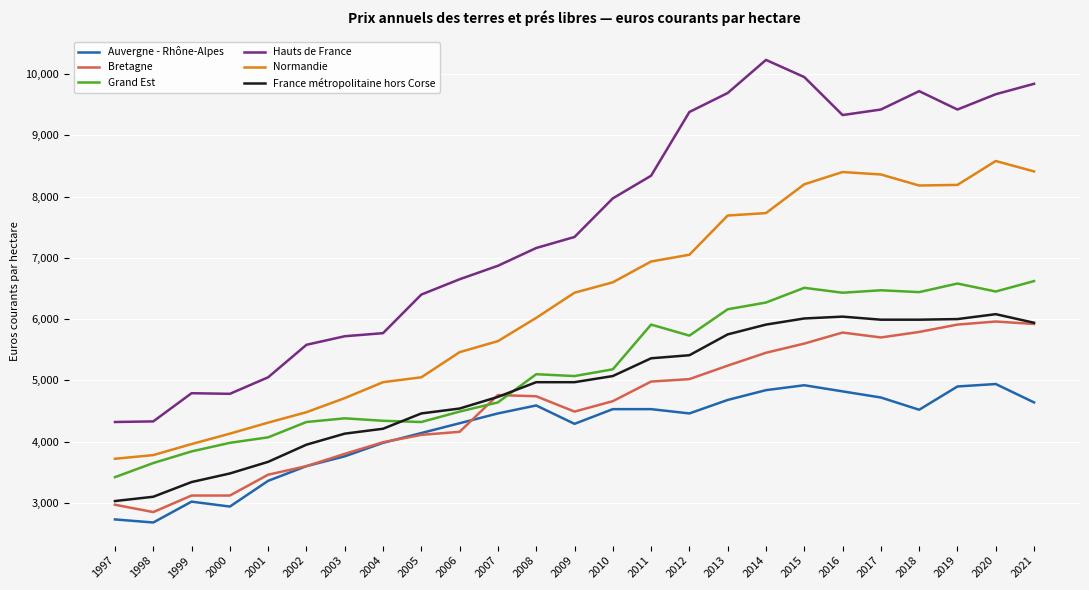

What is the difference between the maximum and minimum values in the Auvergne - Rhône-Alpes series?

2260